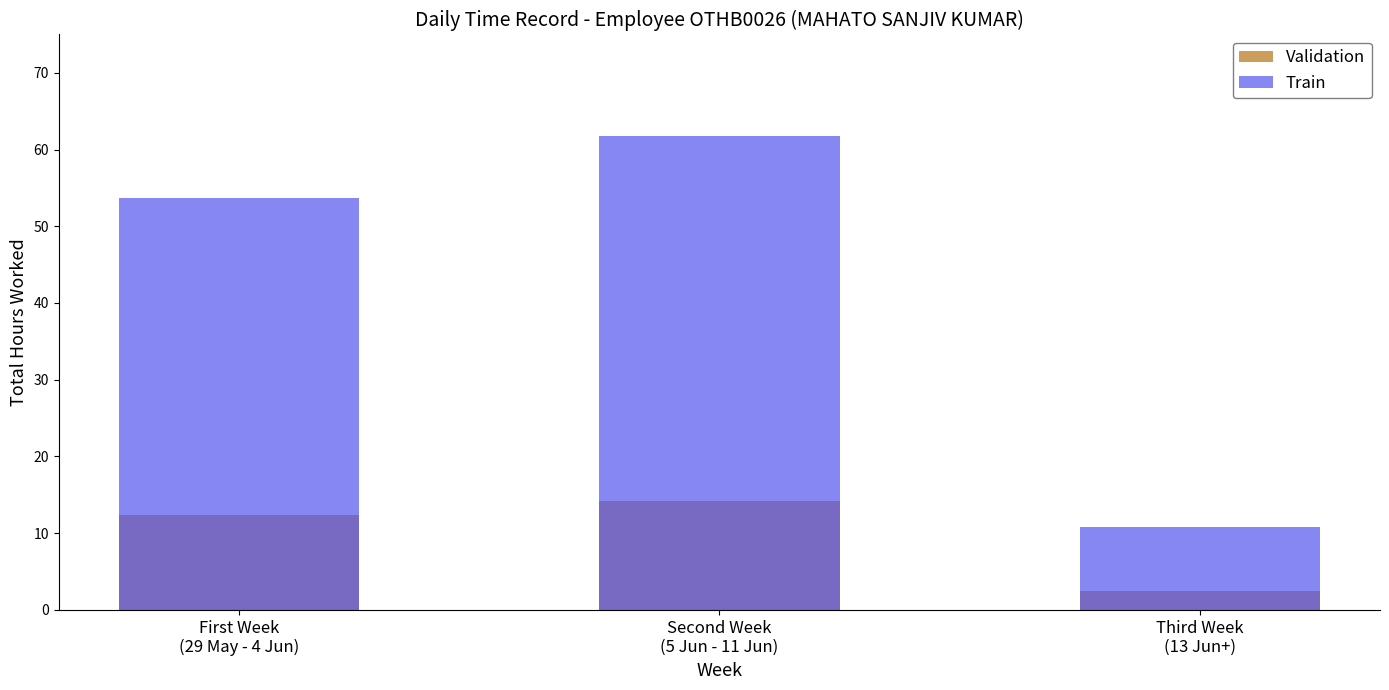

What is the label of the 2nd bar from the left?

Second Week
(5 Jun - 11 Jun)